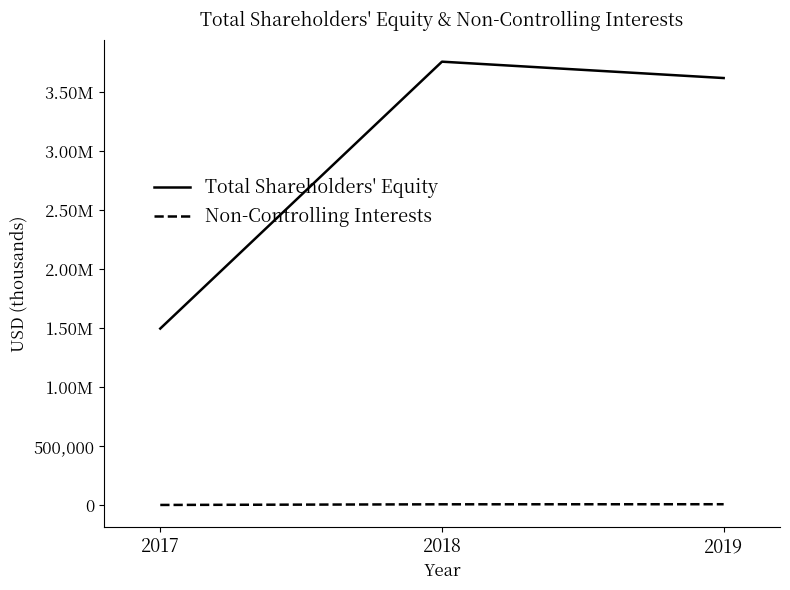

What are all the series names shown in the legend?

Total Shareholders' Equity, Non-Controlling Interests